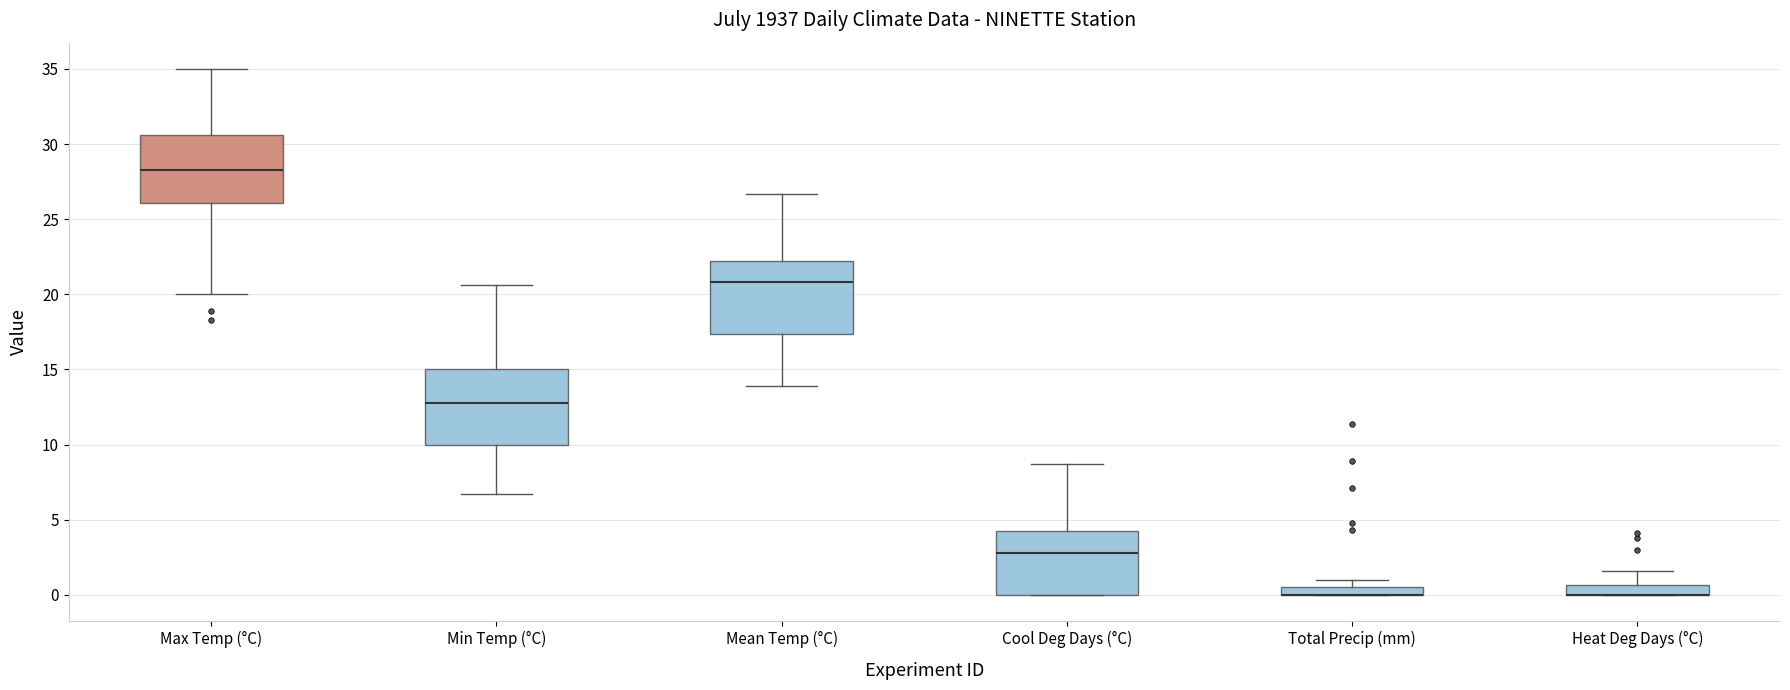

Where is the upper edge of the box for Min Temp (°C) on the y-axis? The values are not printed on the chart, so give them approximately, as read against the axis.

15.0